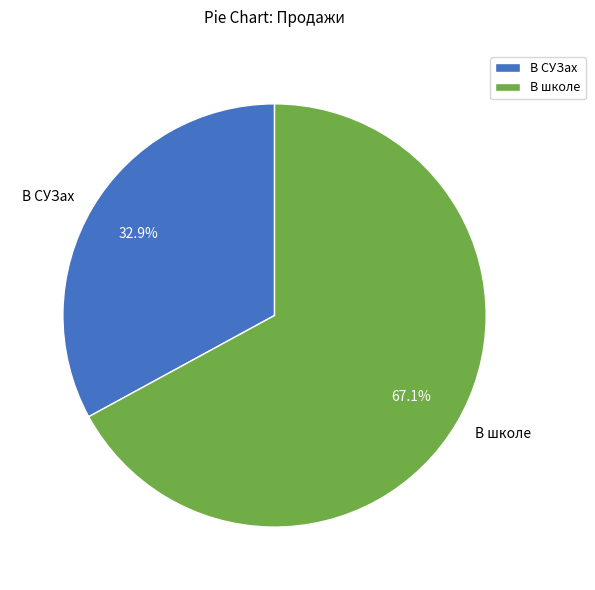

What is the largest slice in the pie chart?

В школе